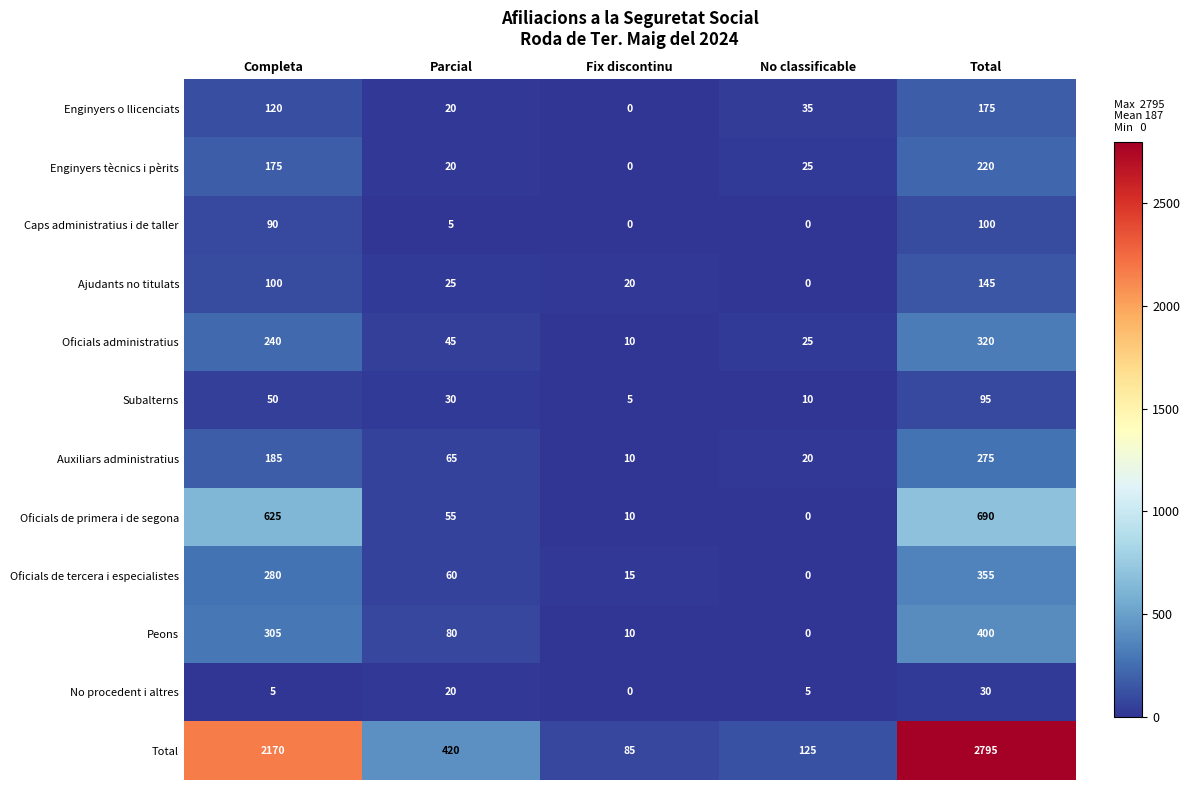

Is it true that Oficials de tercera i especialistes equals 629 at Total?

False